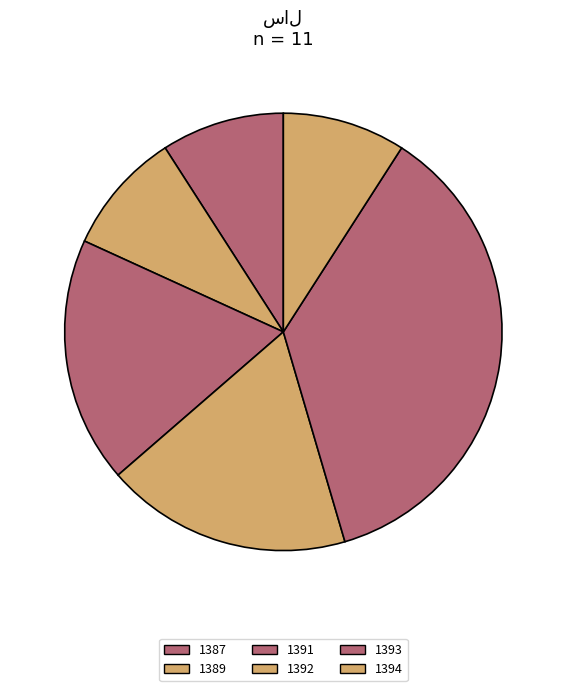

To the nearest percent, what is the combined percentage of 1389 and 1393?

45%